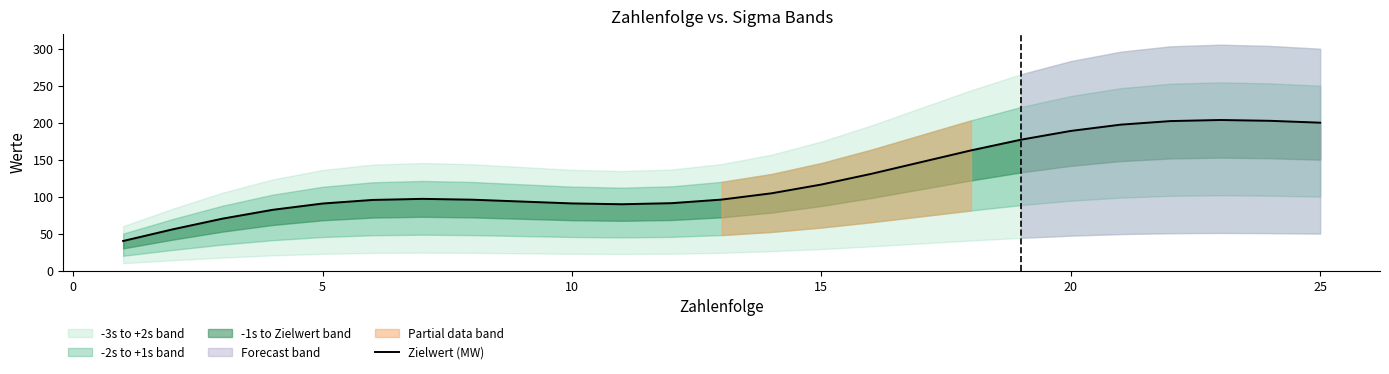

Is this an area chart (filled region under the line)?

No